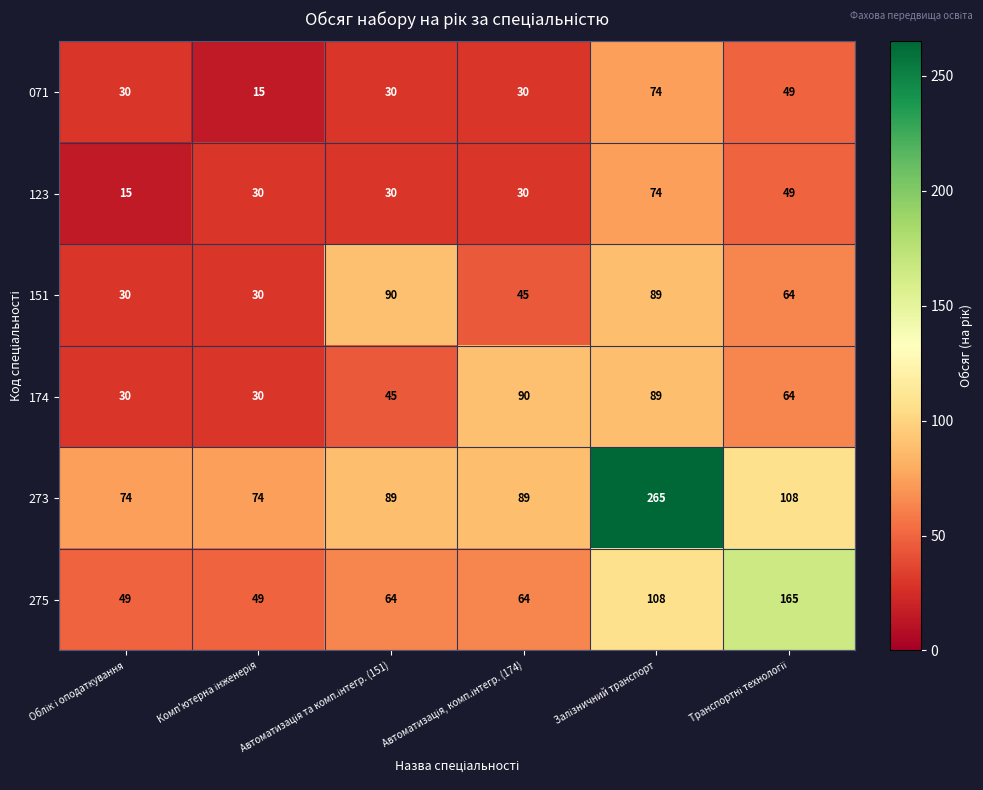

What is the difference between the second highest and second lowest values in the 123 series?

19